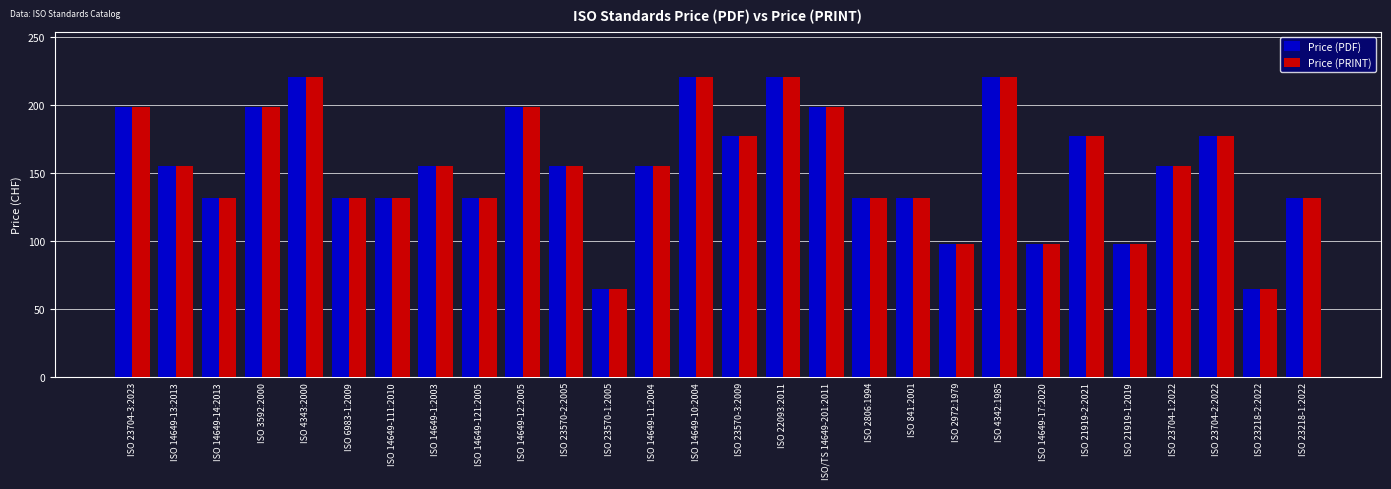

What is the minimum value shown in the chart?

65